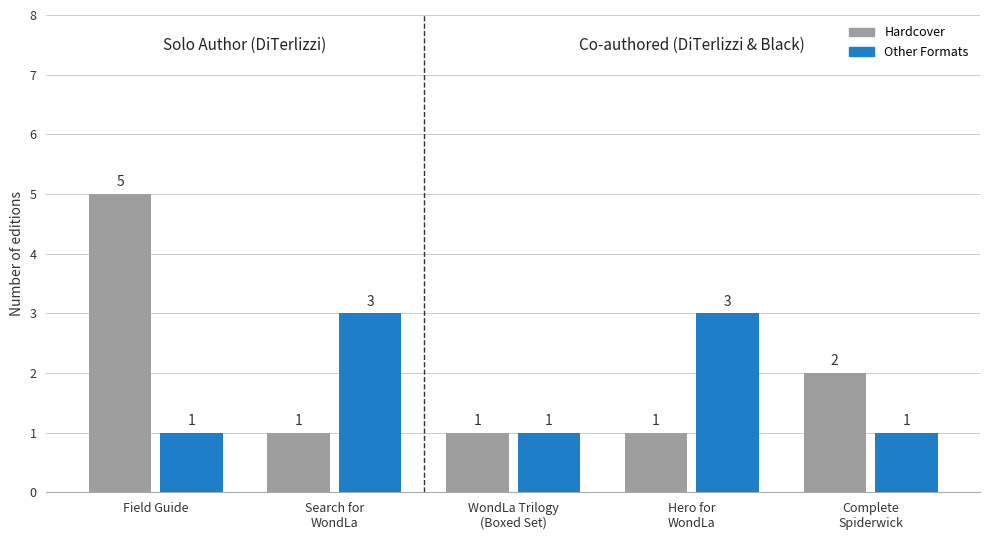

At Hero for
WondLa, list the series in order from smallest to largest.

Hardcover, Other Formats